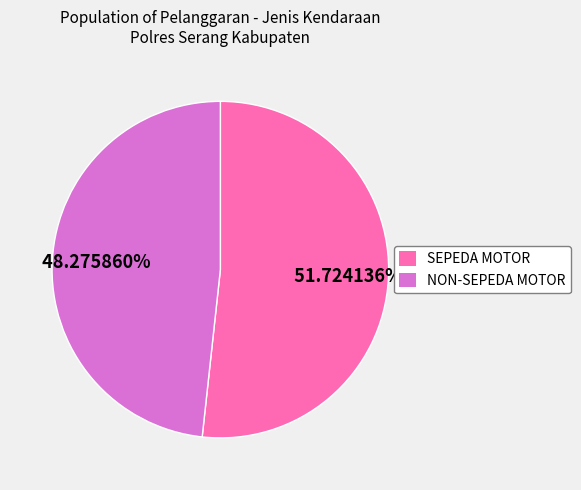

Approximately how many times larger is the value at SEPEDA MOTOR compared to NON-SEPEDA MOTOR?

1.1